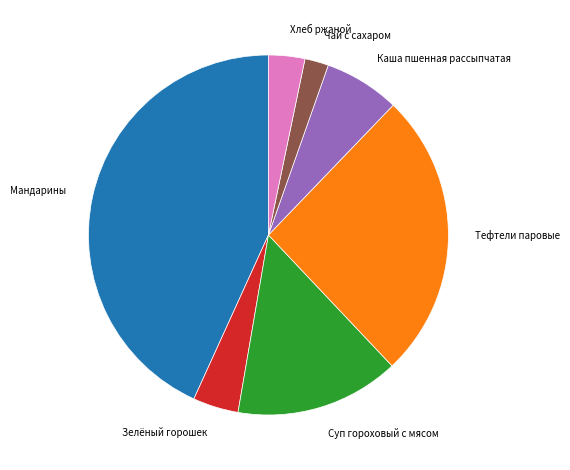

Does Каша пшенная рассыпчатая represent more than half of the total?

No